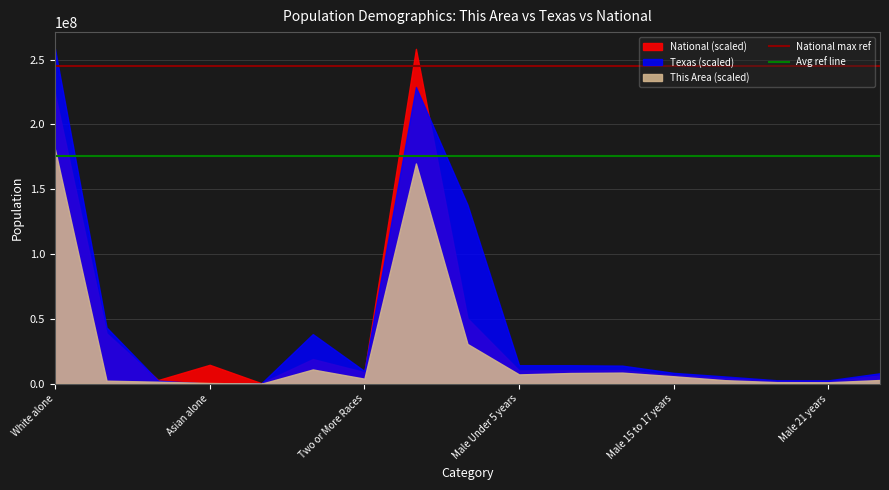

The value of National max ref at White alone is 245354546.8. True or false?

True